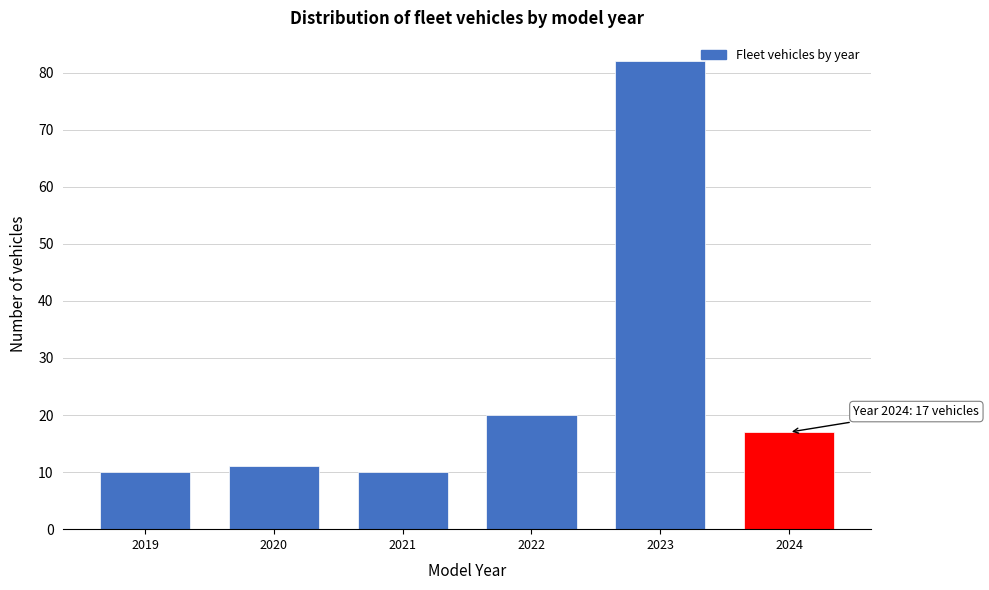

Reading right to left, transcribe all the data shown in this chart.

2024=17	2023=82	2022=20	2021=10	2020=11	2019=10